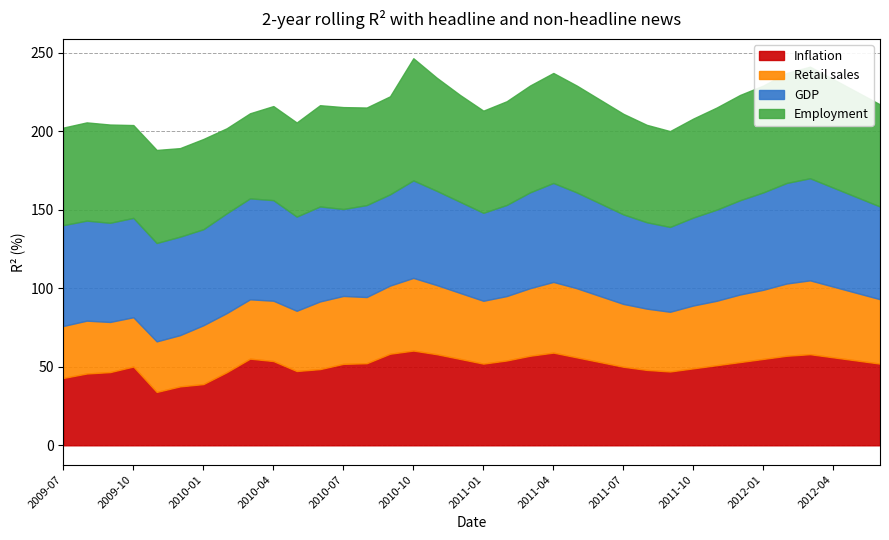

Rank the series by their maximum value, from lowest to highest.

Retail sales, Inflation, GDP, Employment